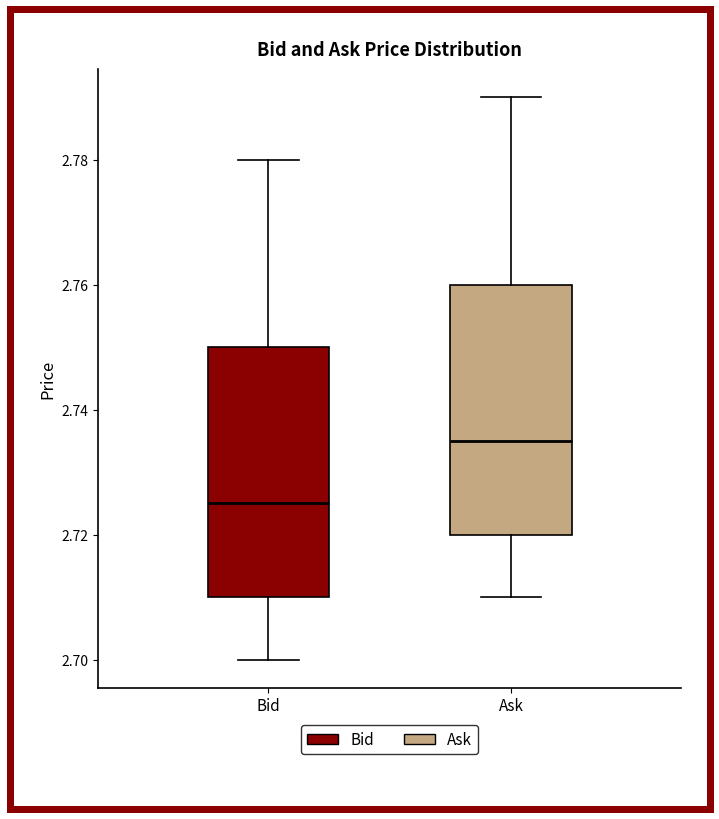

Which box's median line is the lowest?

Bid